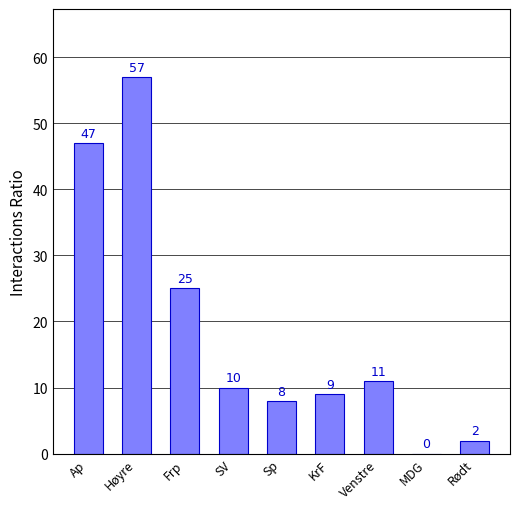

What is the change in value from Frp to Venstre?

-14